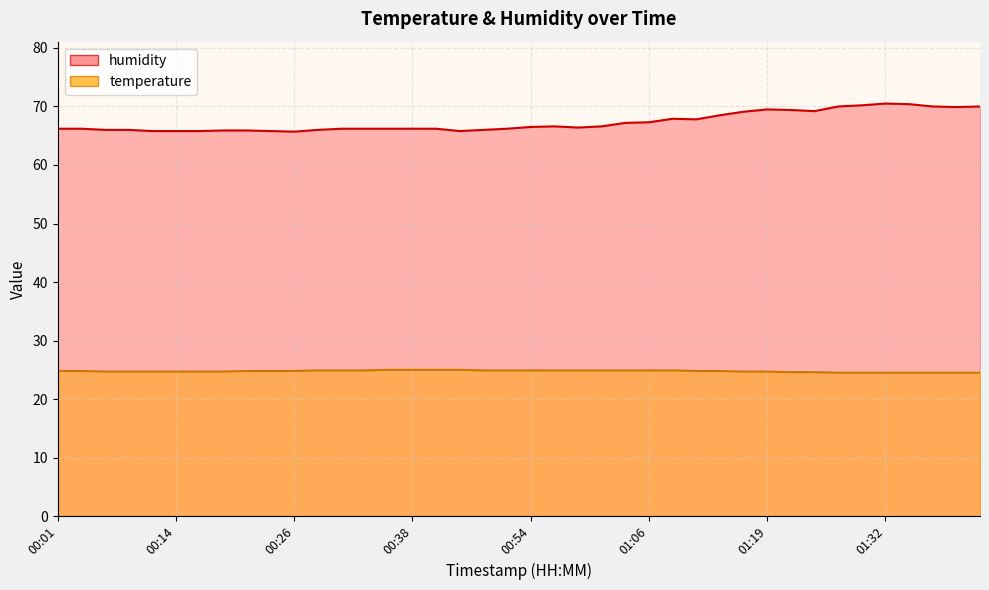

List the series in order of their peak value, highest first.

humidity, temperature